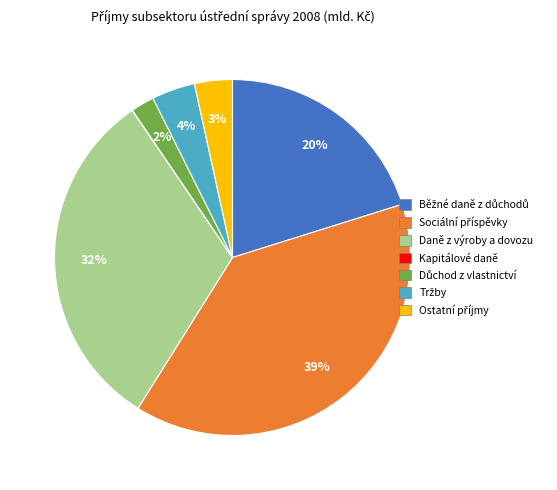

Does any single category account for the majority?

No